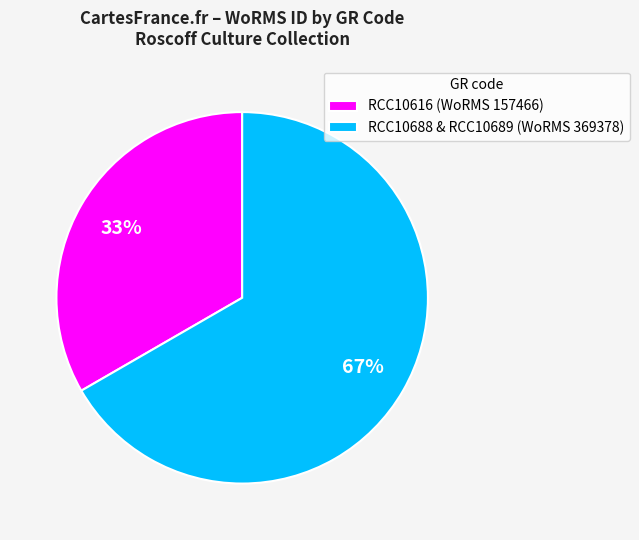

Which slice is the largest?

RCC10688 & RCC10689 (WoRMS 369378)